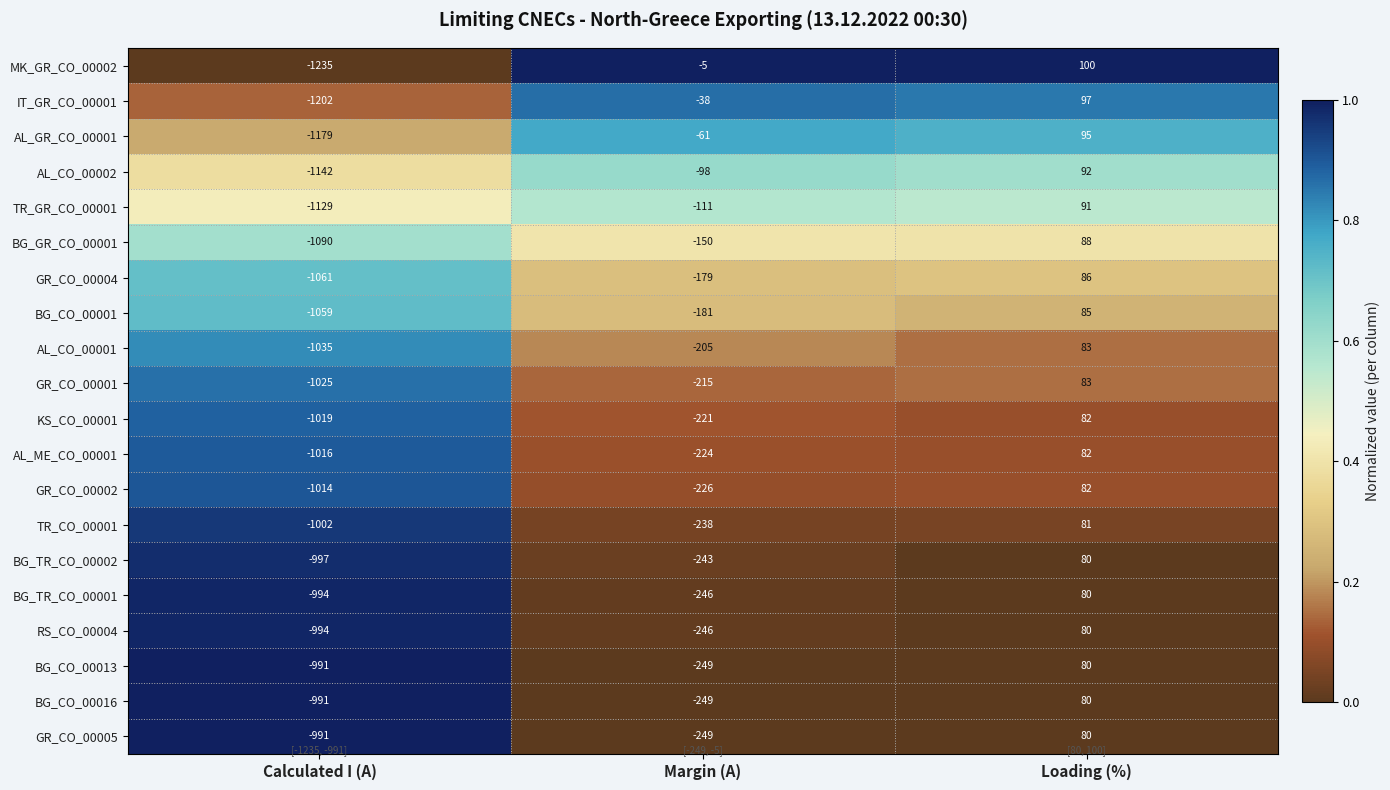

What is the lowest value of the GR_CO_00001 series?

-1025